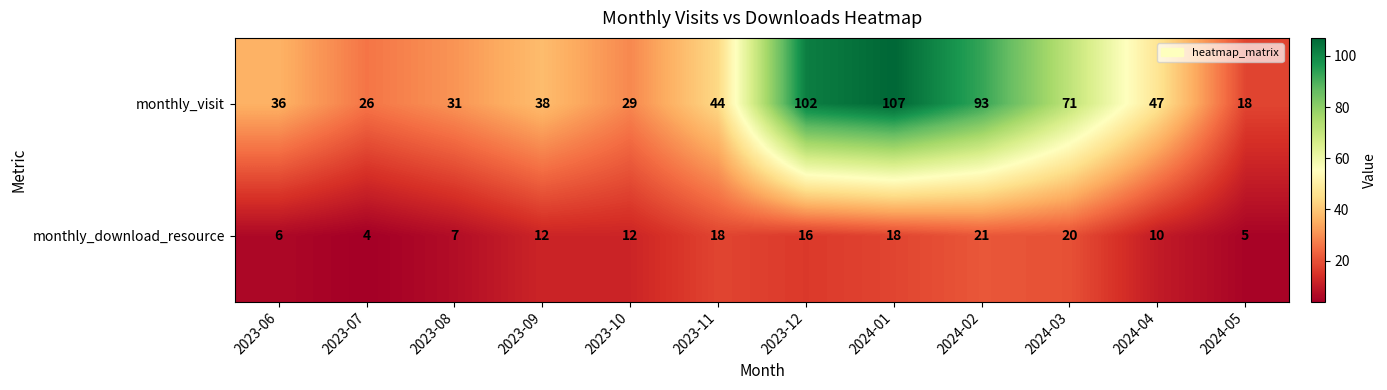

What is the spread (max minus min) of values at 2023-08?

24